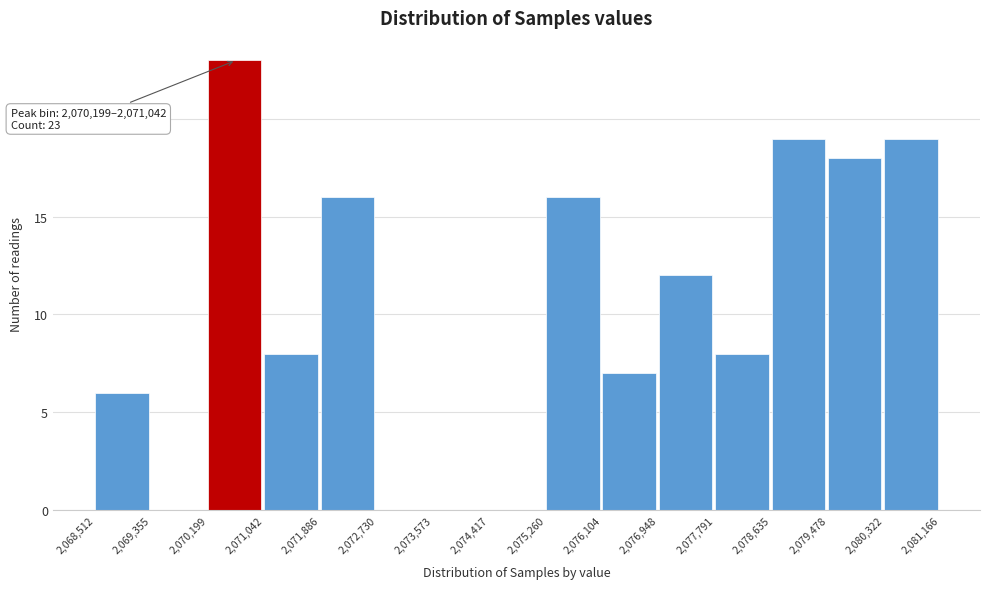

Which range on the x-axis has the tallest bar?

2,070,199 to 2,071,042